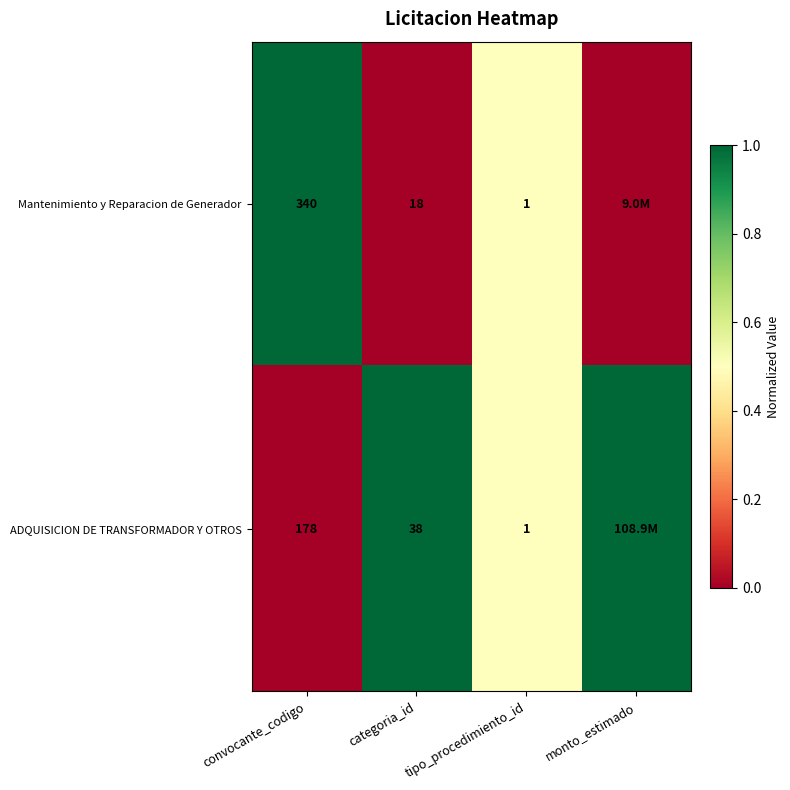

What is the difference between the ADQUISICION DE TRANSFORMADOR Y OTROS values at convocante_codigo and tipo_procedimiento_id?

177